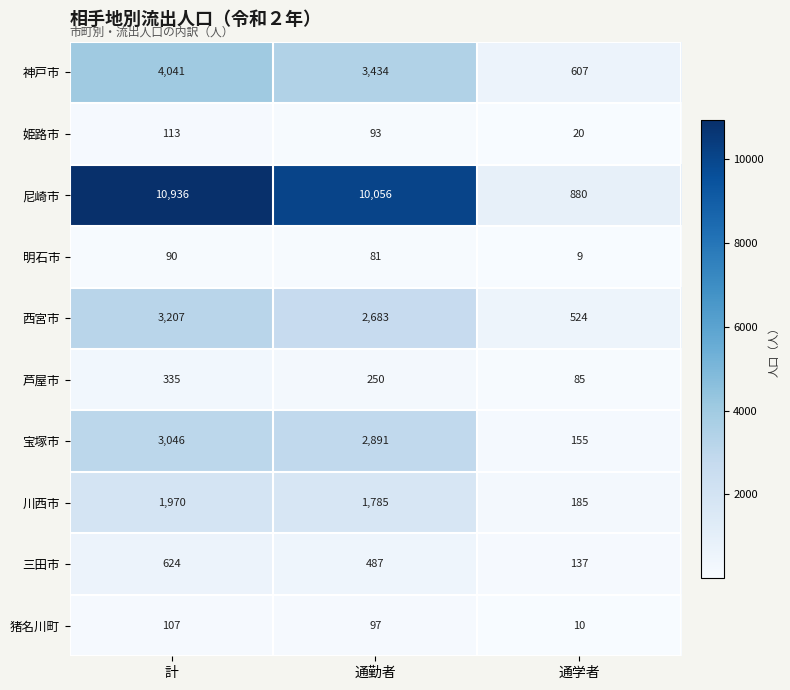

The value of 神戸市 at 通勤者 is 2104. True or false?

False